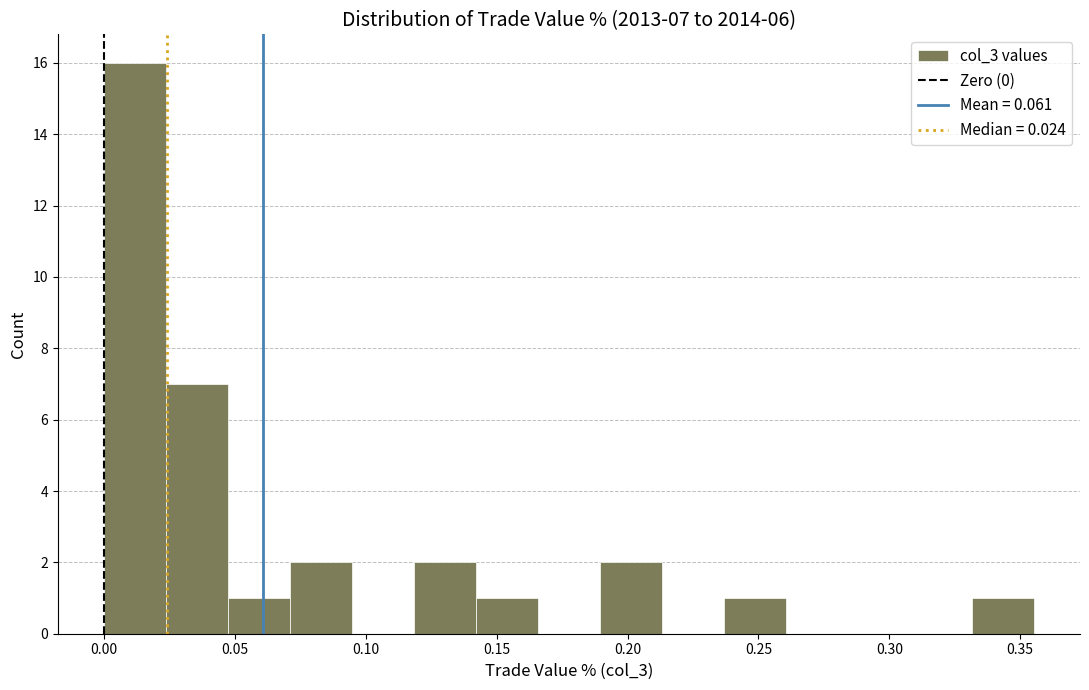

Over which range of the x-axis is the bar tallest?

0.000 to 0.025